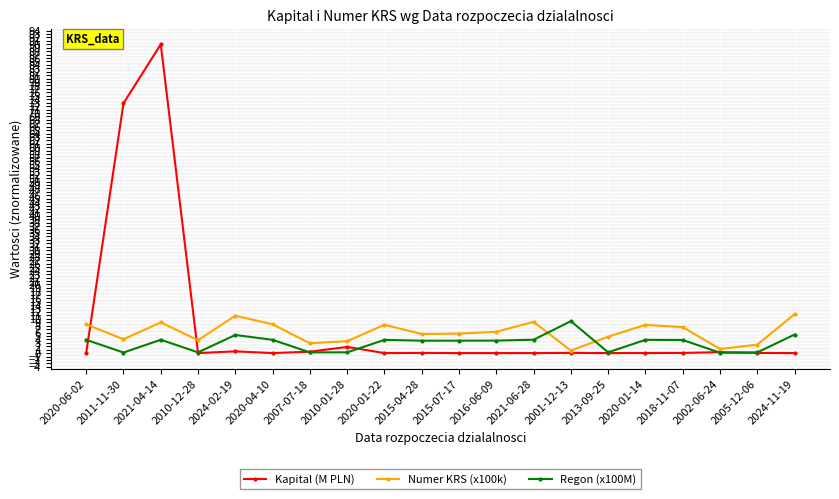

Which series has the largest total across all categories?

Kapital (M PLN)